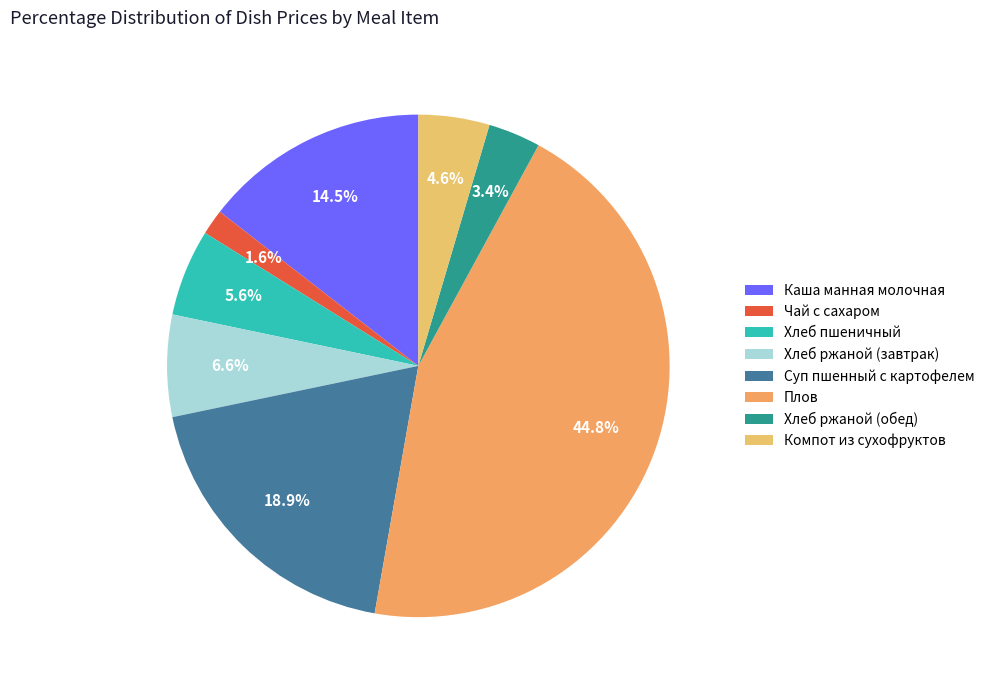

Is there a majority slice in this chart?

No